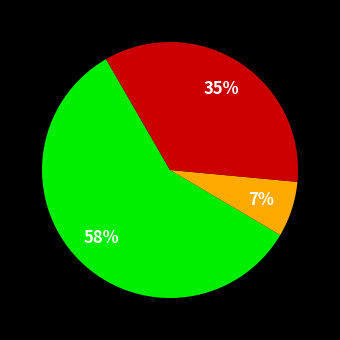

How many slices are in this pie chart?

3